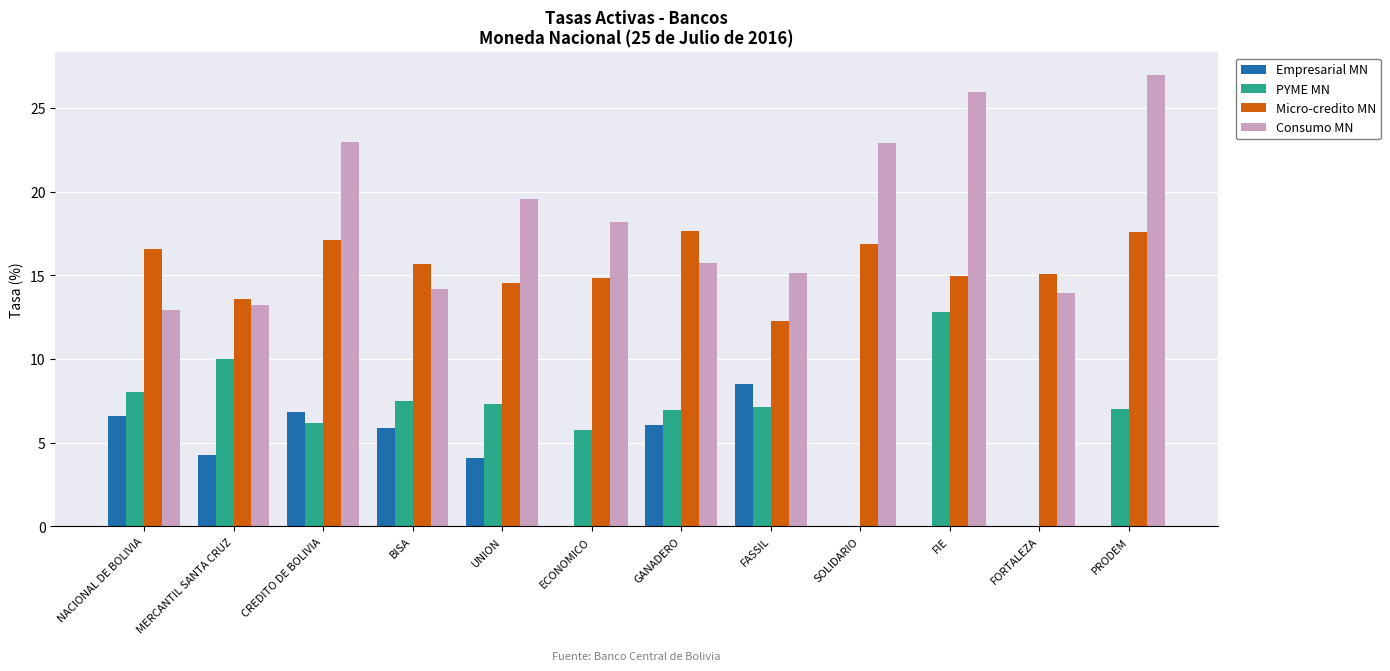

What is the sum of all Empresarial MN values?

42.1